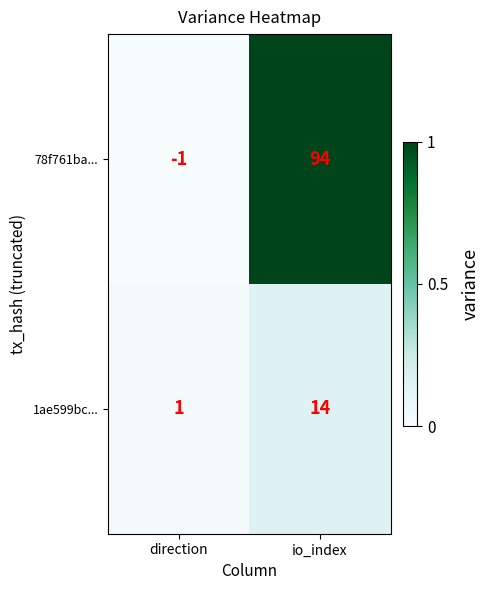

Is it true that 1ae599bc... equals 14 at io_index?

True